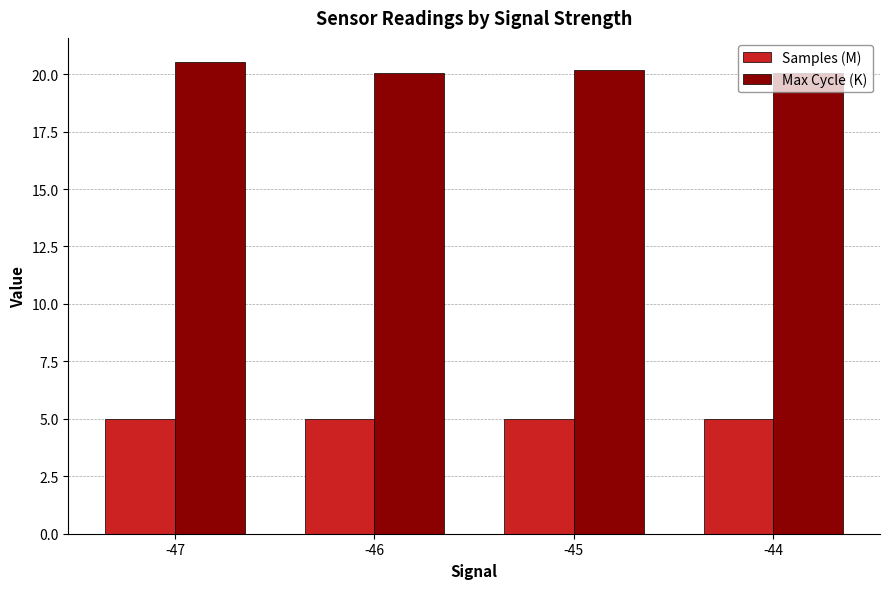

True or false: Samples (M) has a value of 8.4 at -46.

False